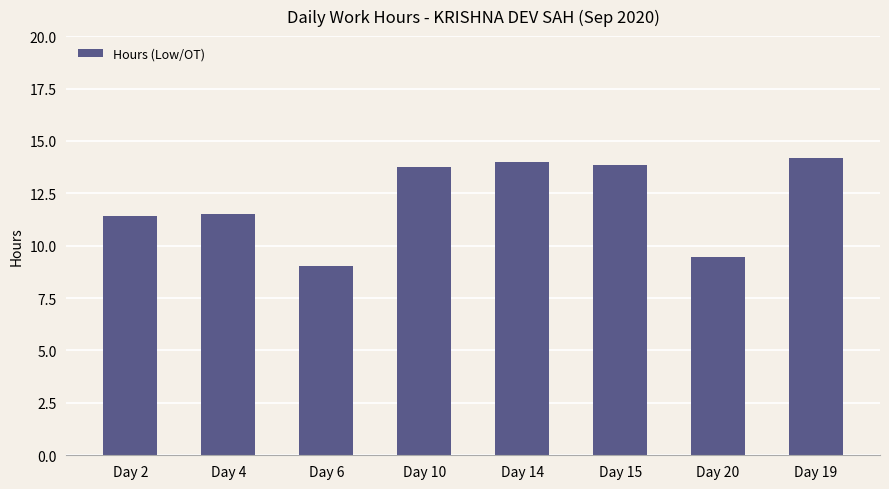

What is the difference between the values at Day 14 and Day 15?

0.1